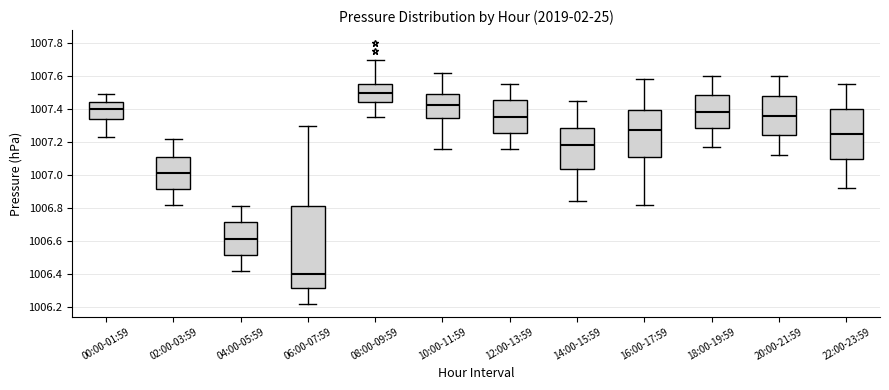

Reading left to right, read every box against the y-axis: the position of its median line, the range the box covers, and the ends of its whiskers. The values are not printed on the chart, so give them approximately, as read against the axis.

00:00-01:59: median 1007.40, box 1007.34 to 1007.44, whiskers 1007.24 to 1007.50
02:00-03:59: median 1007.02, box 1006.92 to 1007.12, whiskers 1006.82 to 1007.22
04:00-05:59: median 1006.62, box 1006.52 to 1006.72, whiskers 1006.42 to 1006.82
06:00-07:59: median 1006.40, box 1006.32 to 1006.82, whiskers 1006.22 to 1007.30
08:00-09:59: median 1007.50, box 1007.44 to 1007.56, whiskers 1007.36 to 1007.70
10:00-11:59: median 1007.42, box 1007.34 to 1007.50, whiskers 1007.16 to 1007.62
12:00-13:59: median 1007.36, box 1007.26 to 1007.46, whiskers 1007.16 to 1007.56
14:00-15:59: median 1007.18, box 1007.04 to 1007.28, whiskers 1006.84 to 1007.46
16:00-17:59: median 1007.28, box 1007.12 to 1007.40, whiskers 1006.82 to 1007.58
18:00-19:59: median 1007.38, box 1007.28 to 1007.48, whiskers 1007.18 to 1007.60
20:00-21:59: median 1007.36, box 1007.24 to 1007.48, whiskers 1007.12 to 1007.60
22:00-23:59: median 1007.26, box 1007.10 to 1007.40, whiskers 1006.92 to 1007.56